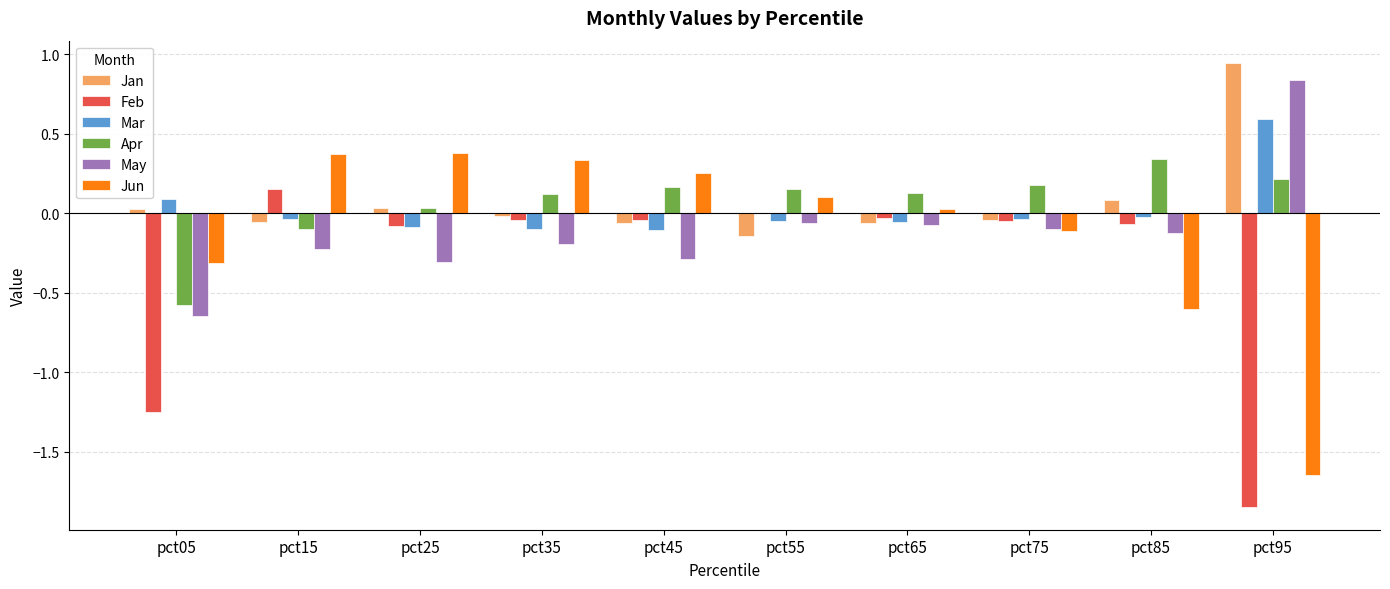

At which label does Mar reach its peak?

pct95